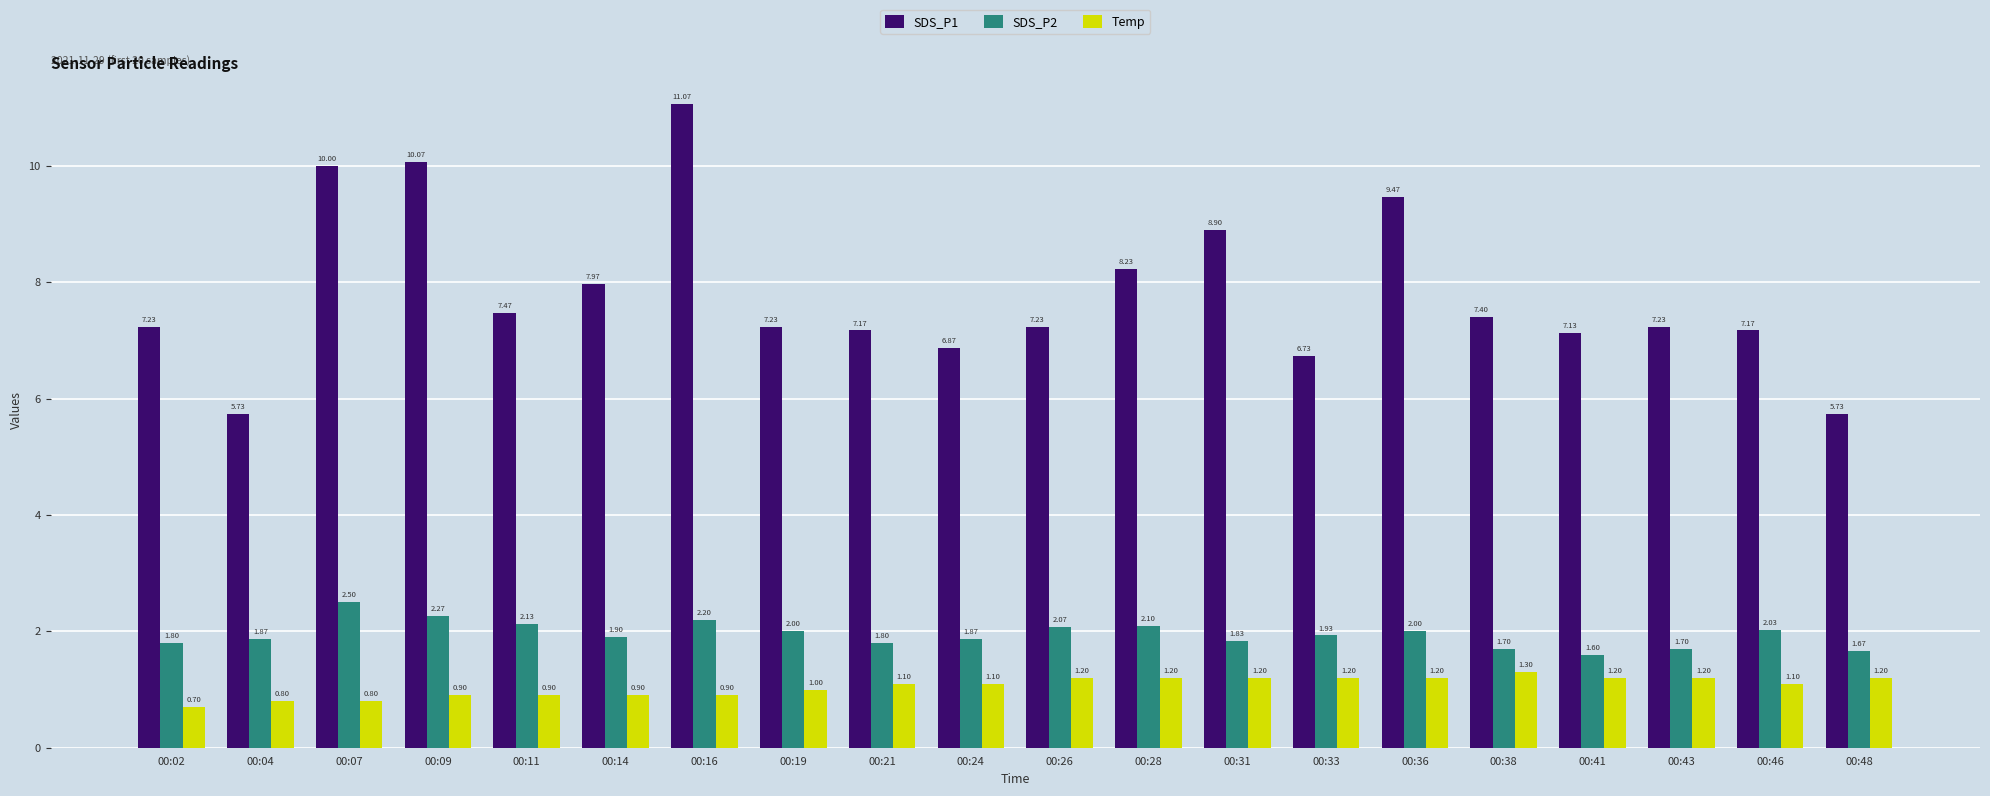

The Temp series shows 0.8 at 00:04. True or false?

True